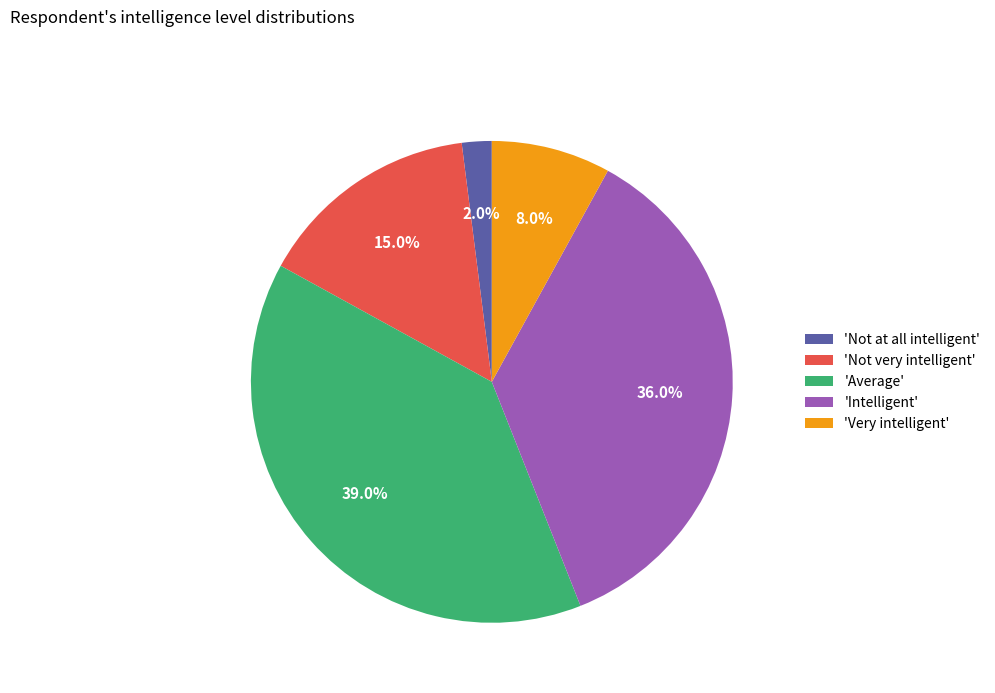

Rank the categories by value from highest to lowest.

'Average', 'Intelligent', 'Not very intelligent', 'Very intelligent', 'Not at all intelligent'